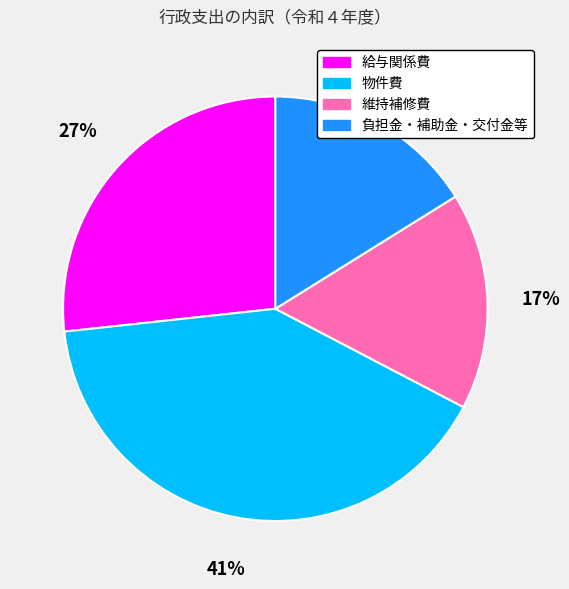

Which category has the biggest portion of the pie?

物件費